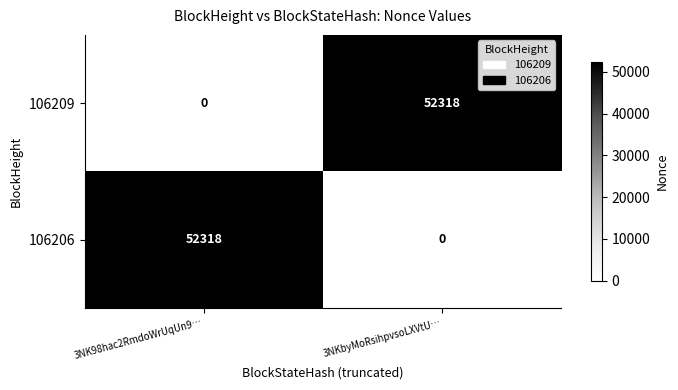

Reading left to right, list all the values displayed in this chart.

106209: 3NK98hac2RmdoWrUqUn9…=0	3NKbyMoRsihpvsoLXVtU…=52318
106206: 3NK98hac2RmdoWrUqUn9…=52318	3NKbyMoRsihpvsoLXVtU…=0